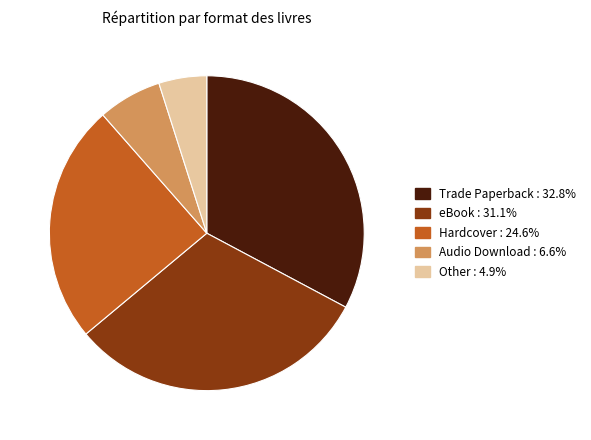

Does Audio Download represent more than half of the total?

No